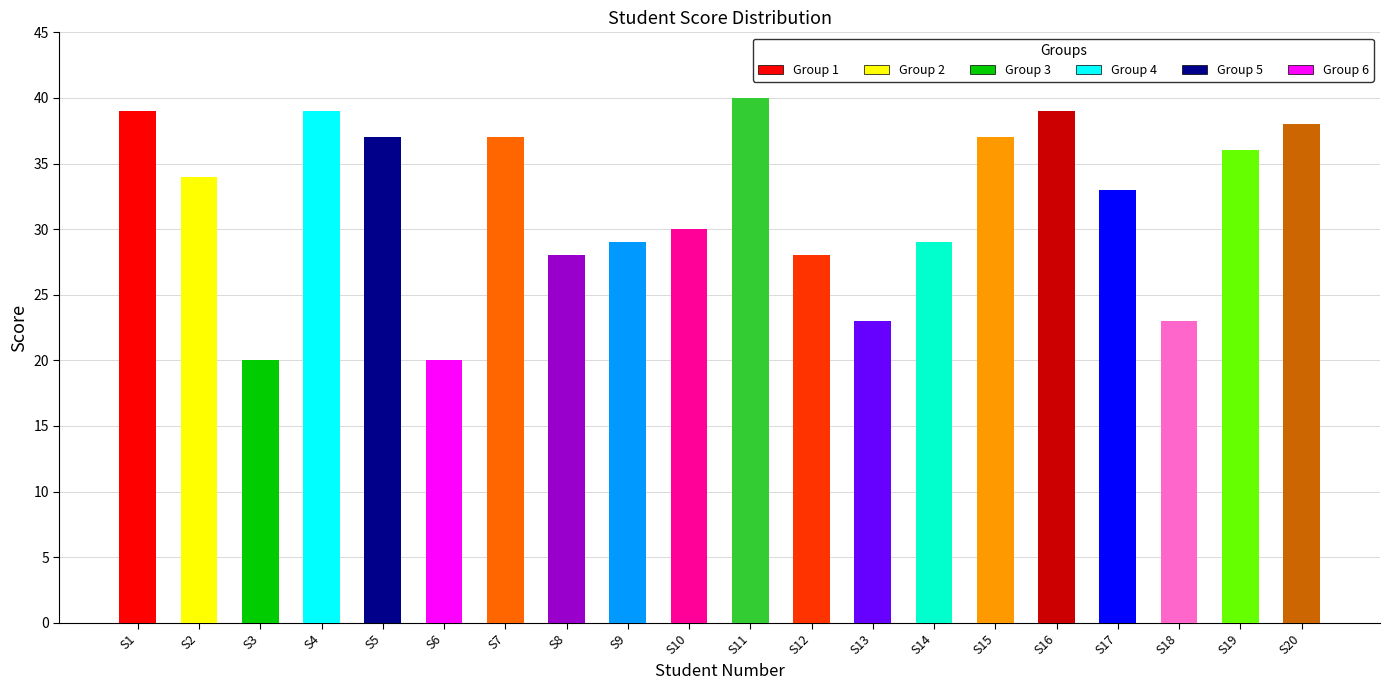

List the labels in order of value, largest first.

11, 1, 4, 16, 20, 5, 7, 15, 19, 2, 17, 10, 9, 14, 8, 12, 13, 18, 3, 6